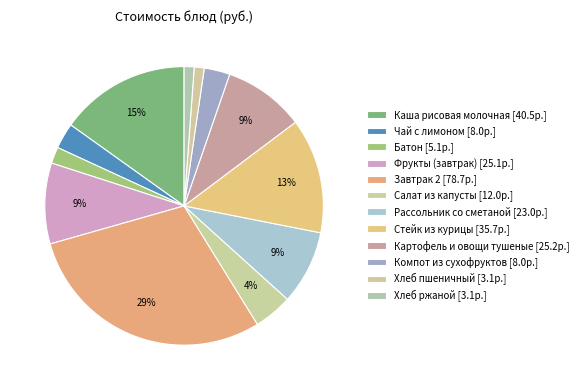

Which slice is the smallest?

Хлеб пшеничный